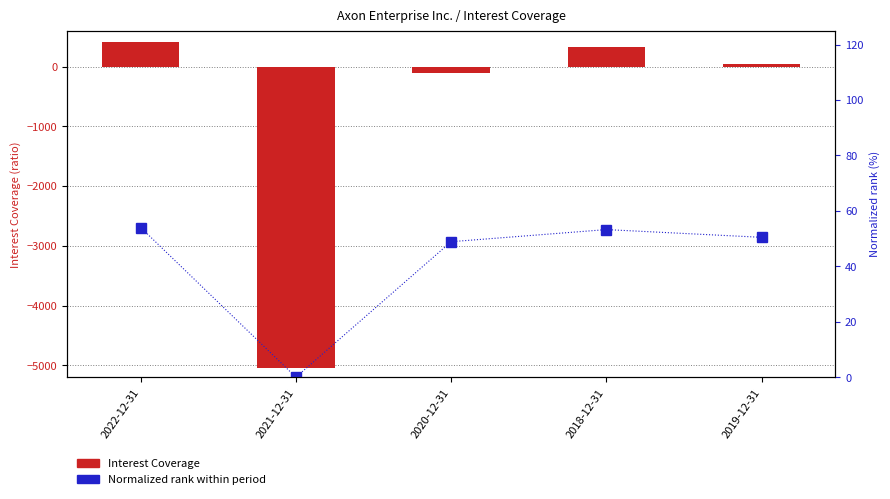

Reading right to left, what are all the values shown in this chart?

Interest Coverage: 46.0	327.8	-113.4	-5048.1	403.7
Normalized rank: 50.5	53.2	48.9	0.0	54.0